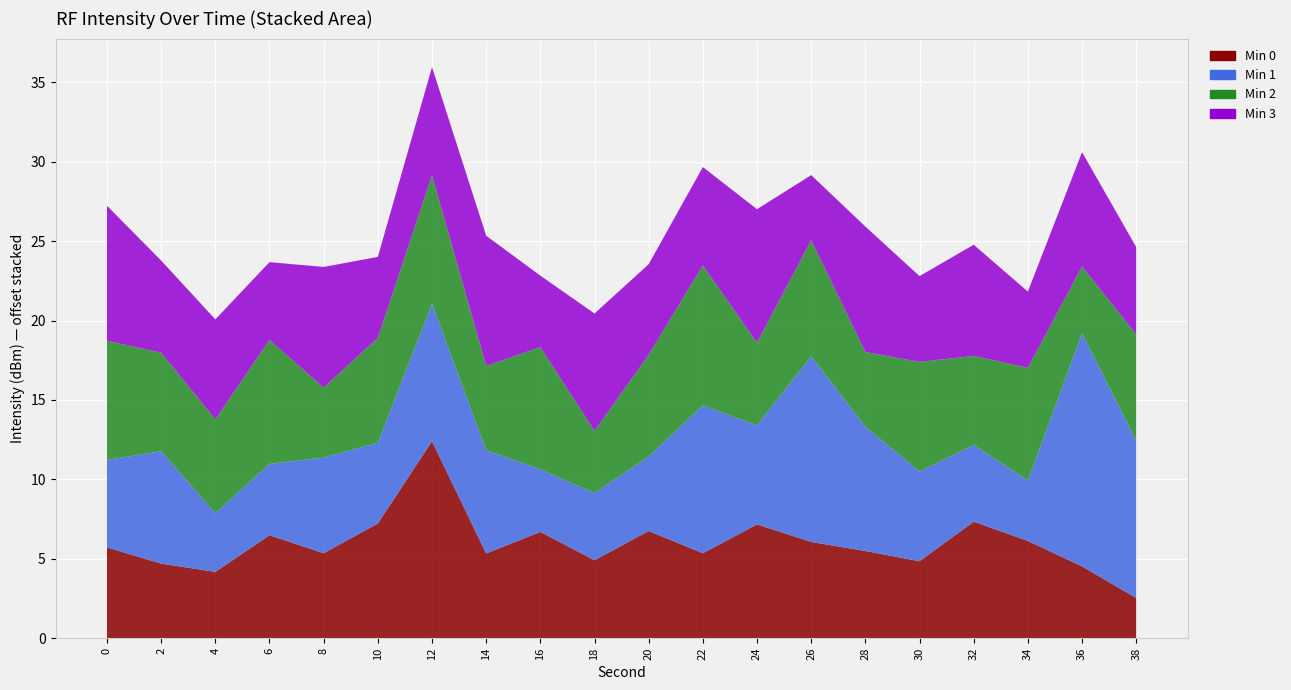

Reading left to right, list all the values displayed in this chart.

Min 0: -134.3	-135.3	-135.8	-133.5	-134.6	-132.8	-127.6	-134.7	-133.3	-135.1	-133.2	-134.6	-132.8	-133.9	-134.5	-135.2	-132.7	-133.9	-135.5	-137.5
Min 1: -134.5	-132.9	-136.3	-135.5	-134.0	-134.9	-131.3	-133.5	-136.1	-135.8	-135.3	-130.7	-133.8	-128.3	-132.2	-134.4	-135.2	-136.2	-125.3	-130.1
Min 2: -132.5	-133.8	-134.1	-132.2	-135.6	-133.4	-131.9	-134.7	-132.3	-136.1	-133.6	-131.2	-134.8	-132.7	-135.3	-133.1	-134.4	-132.9	-135.8	-133.3
Min 3: -131.5	-134.2	-133.7	-135.1	-132.4	-134.9	-133.2	-131.8	-135.5	-132.6	-134.3	-133.8	-131.6	-135.9	-132.1	-134.6	-133.0	-135.2	-132.8	-134.5